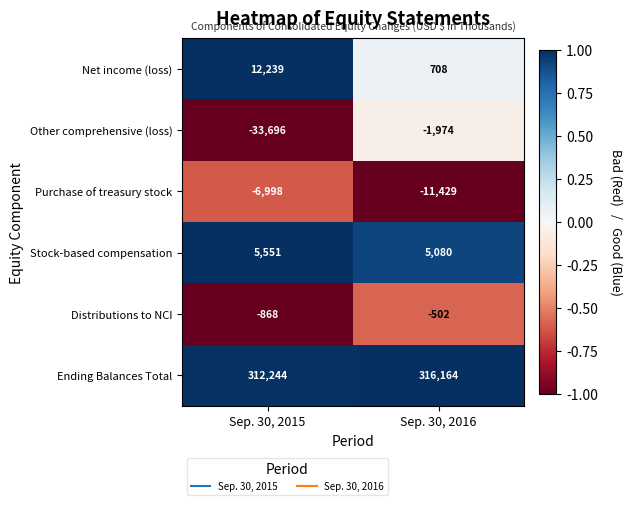

Between Sep. 30, 2015 and Sep. 30, 2016, which series saw the biggest shift?

Other comprehensive (loss)